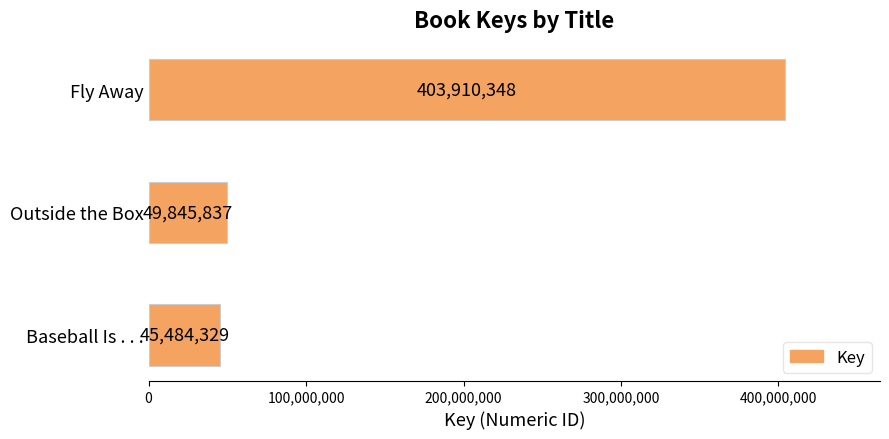

What is the sum of all values?

499240514